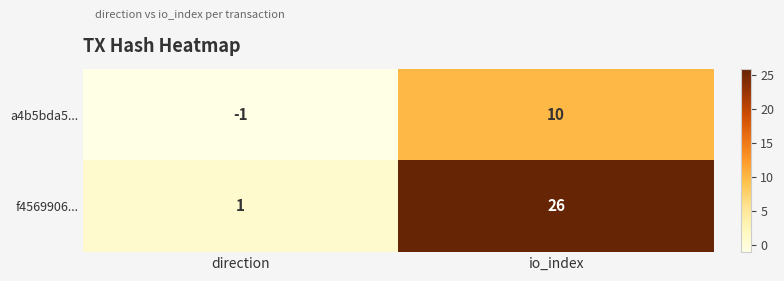

The a4b5bda5... series shows 10 at io_index. True or false?

True